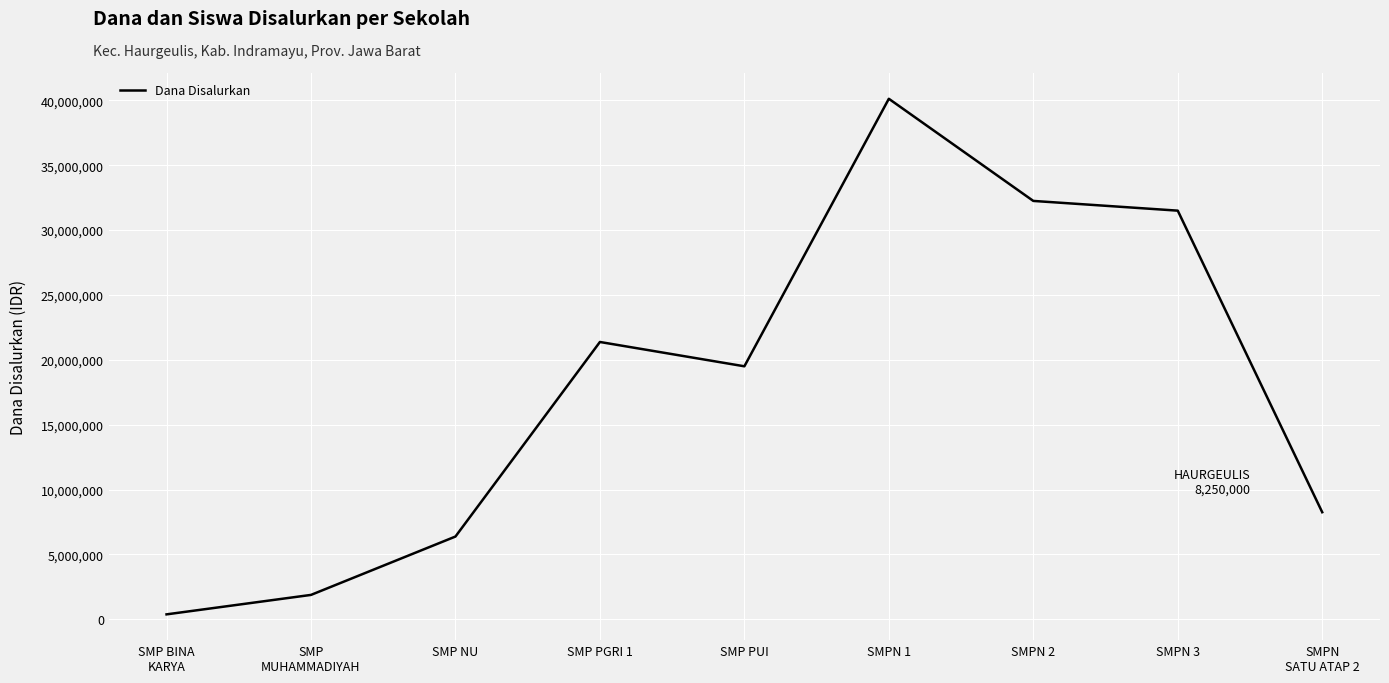

What is the difference between the values at SMPN 1 and SMPN
SATU ATAP 2?

31875000